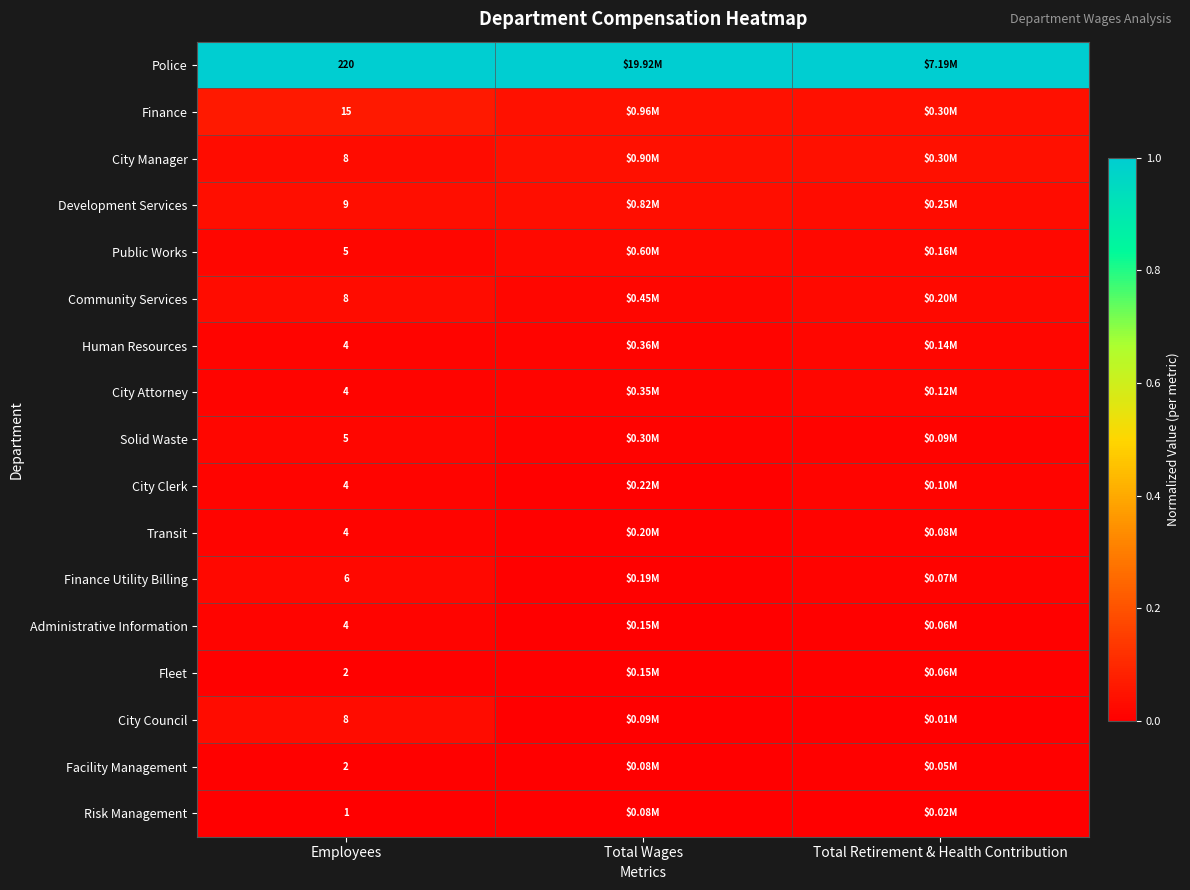

Is the value of City Attorney at Total Wages greater than the value of Facility Management at Employees?

Yes